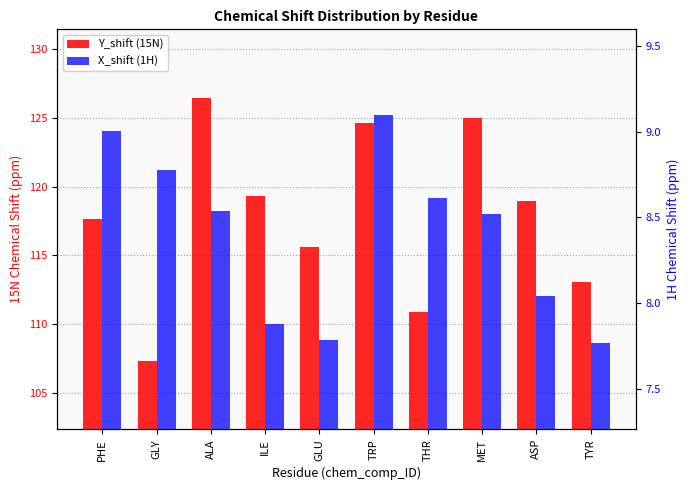

Read the X_shift (1H) value at ALA.

8.5